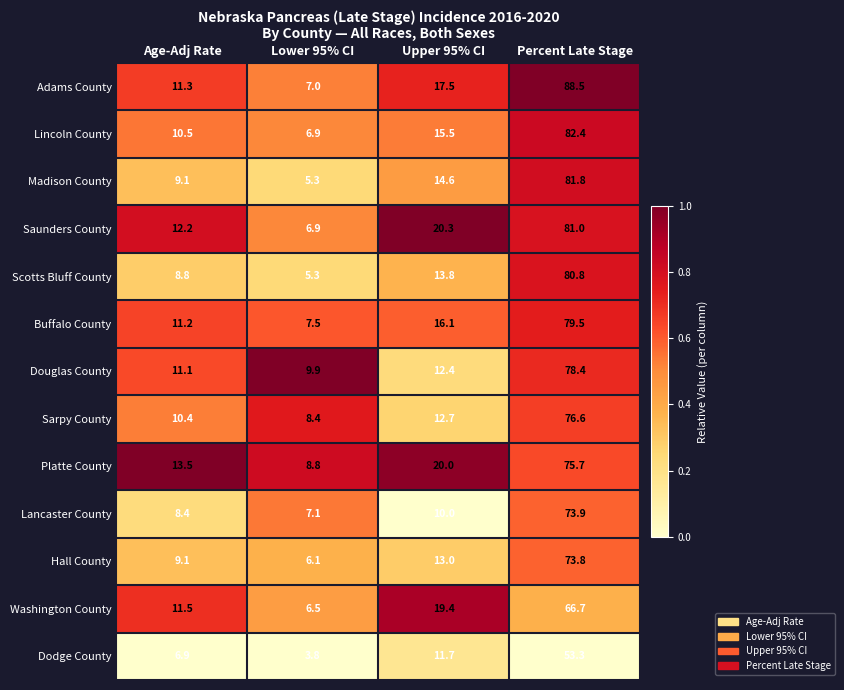

Which series has the largest total across all categories?

Adams County